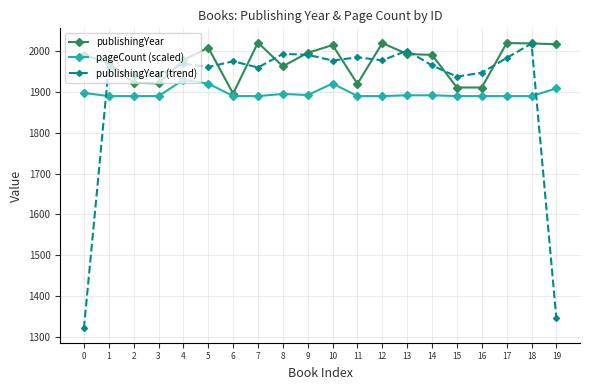

What is the value of the pageCount (scaled) point at the 12th from the left?

1890.0